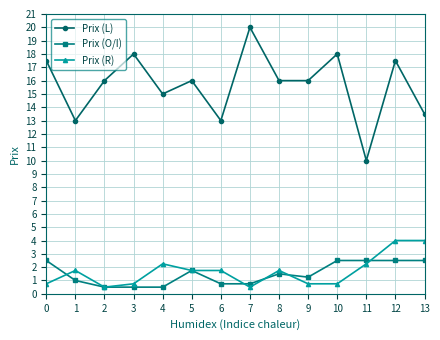

What is the smallest value displayed?

0.5